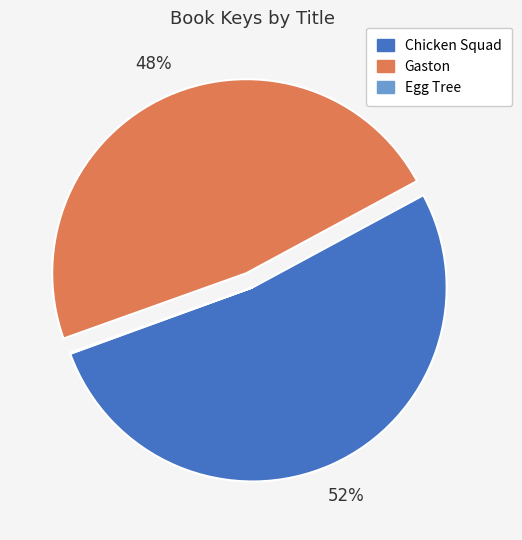

To the nearest percent, what portion does Chicken Squad represent?

52%